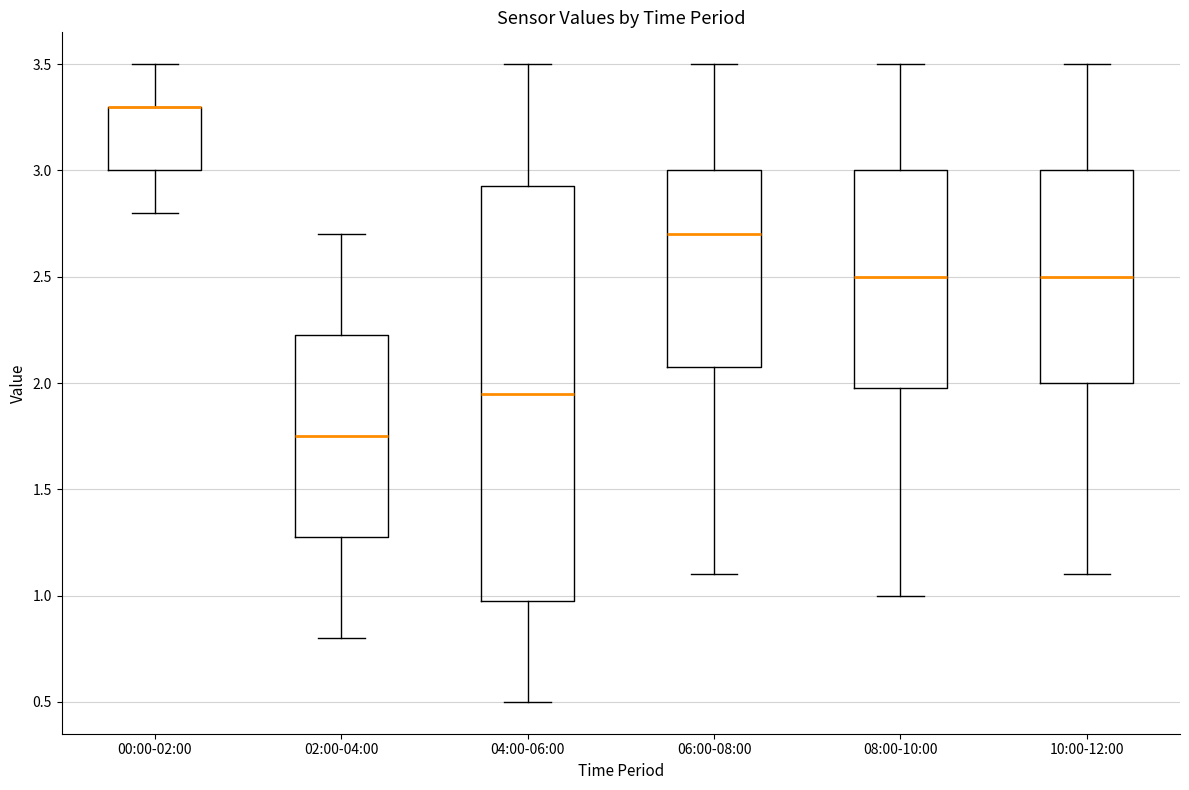

Reading left to right, transcribe this box plot: for each box, give where its median line is, the range the box spans, and where its two whiskers end, as read against the y-axis. The values are not printed on the chart, so give them approximately, as read against the axis.

00:00-02:00: median 3.30 (drawn on the box's upper edge), box 3.00 to 3.30, whiskers 2.80 to 3.50
02:00-04:00: median 1.75, box 1.30 to 2.25, whiskers 0.80 to 2.70
04:00-06:00: median 1.95, box 1.00 to 2.95, whiskers 0.50 to 3.50
06:00-08:00: median 2.70, box 2.10 to 3.00, whiskers 1.10 to 3.50
08:00-10:00: median 2.50, box 2.00 to 3.00, whiskers 1.00 to 3.50
10:00-12:00: median 2.50, box 2.00 to 3.00, whiskers 1.10 to 3.50